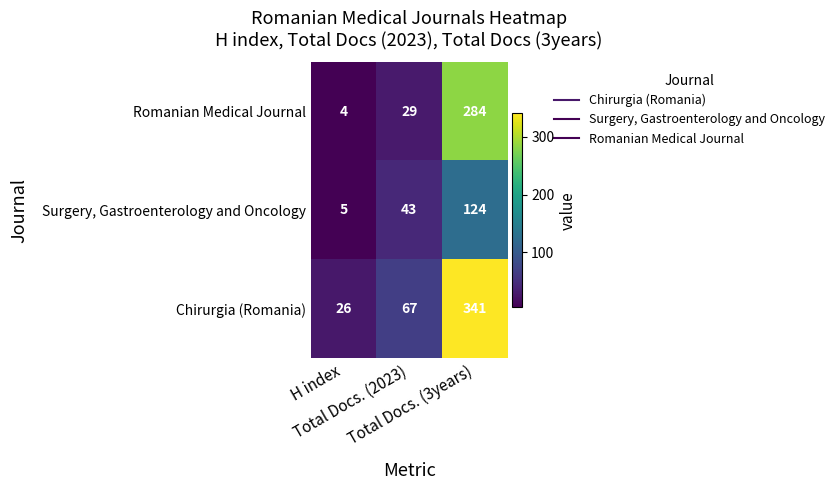

Rank the series by their average value, from lowest to highest.

Surgery, Gastroenterology and Oncology, Romanian Medical Journal, Chirurgia (Romania)